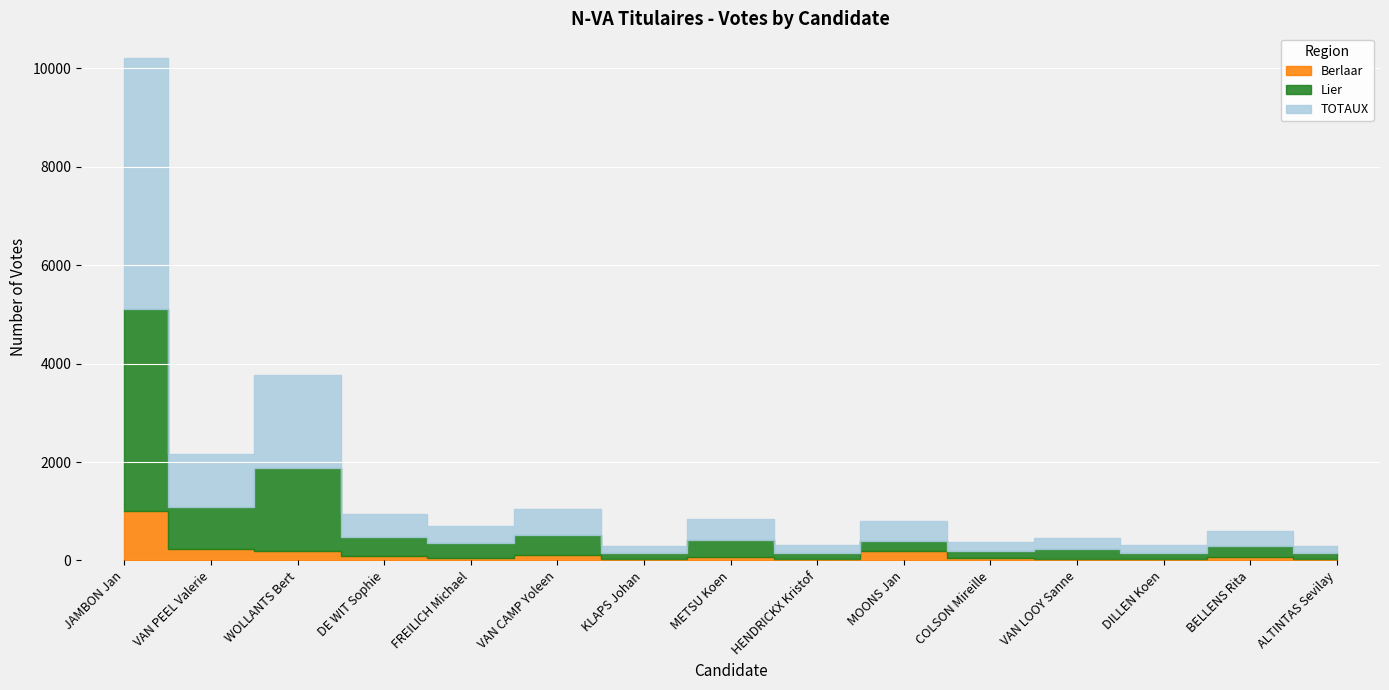

True or false: Berlaar and Lier cross at least once.

False